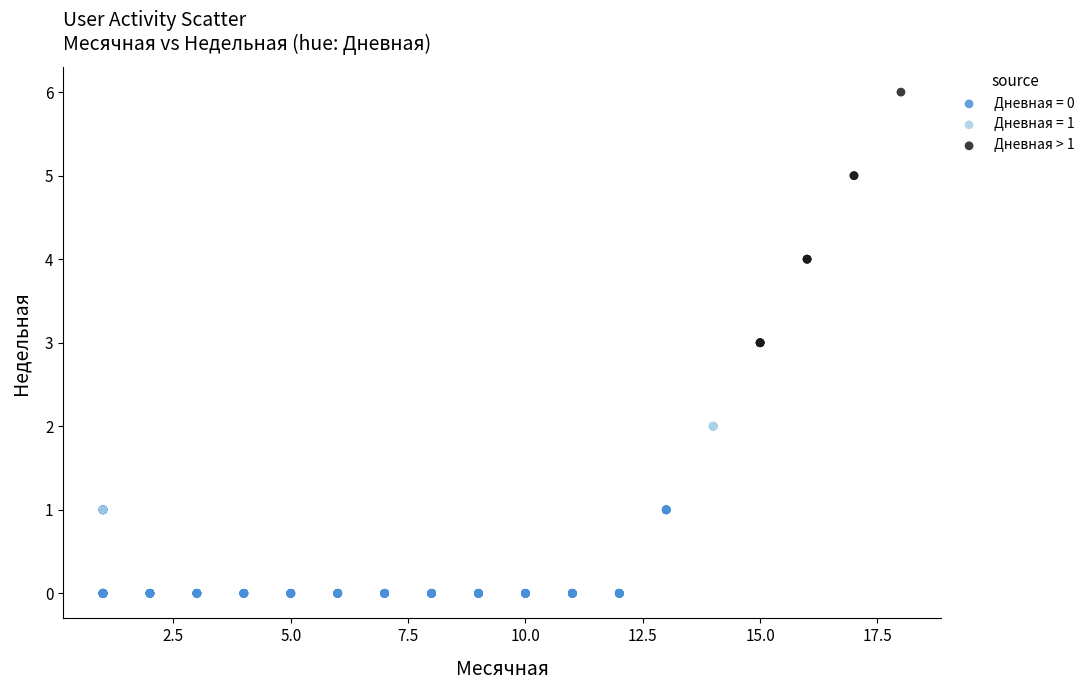

Which series contains the lowest Y value?

Дневная = 0